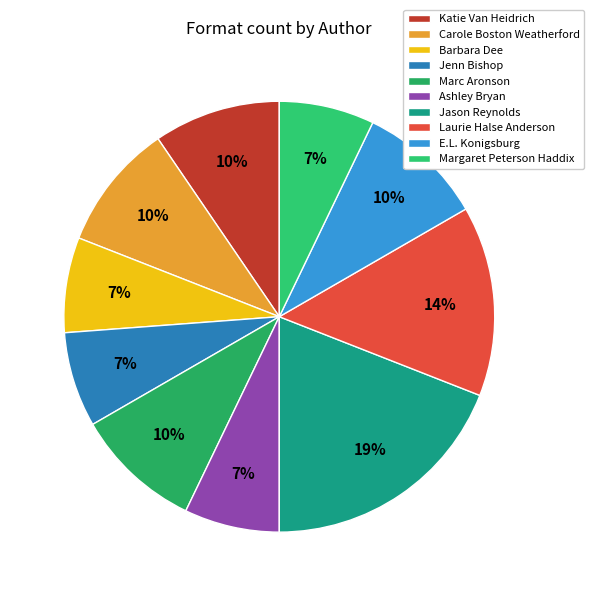

What percentage is the E.L. Konigsburg slice, to the nearest percent?

10%